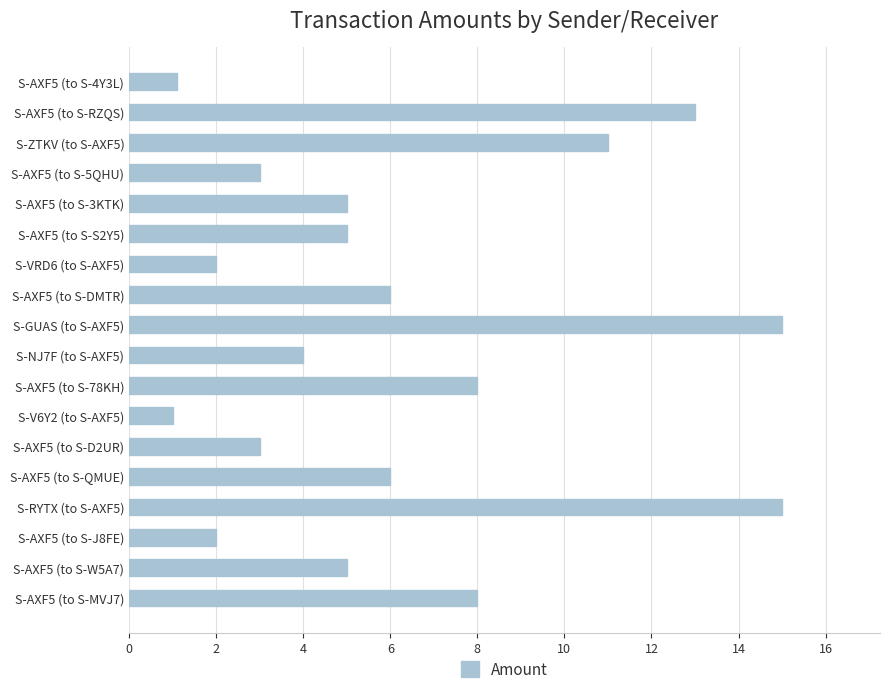

What is the minimum value shown in the chart?

1.0